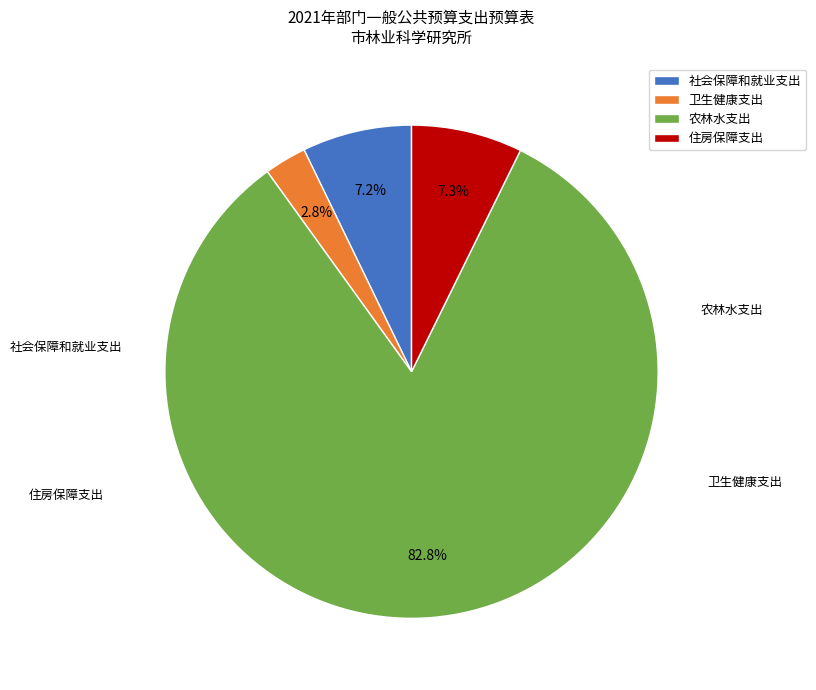

True or false: 住房保障支出 accounts for 14% of the total.

False